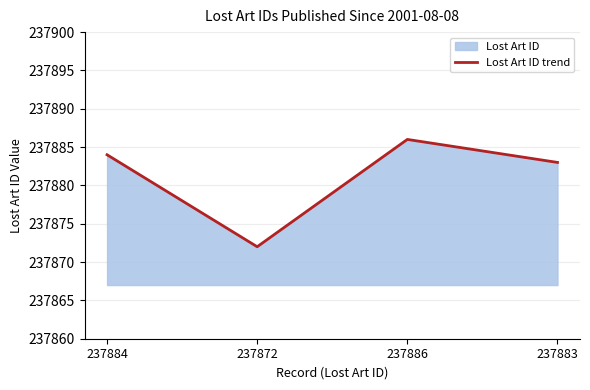

What is the average value?

237881